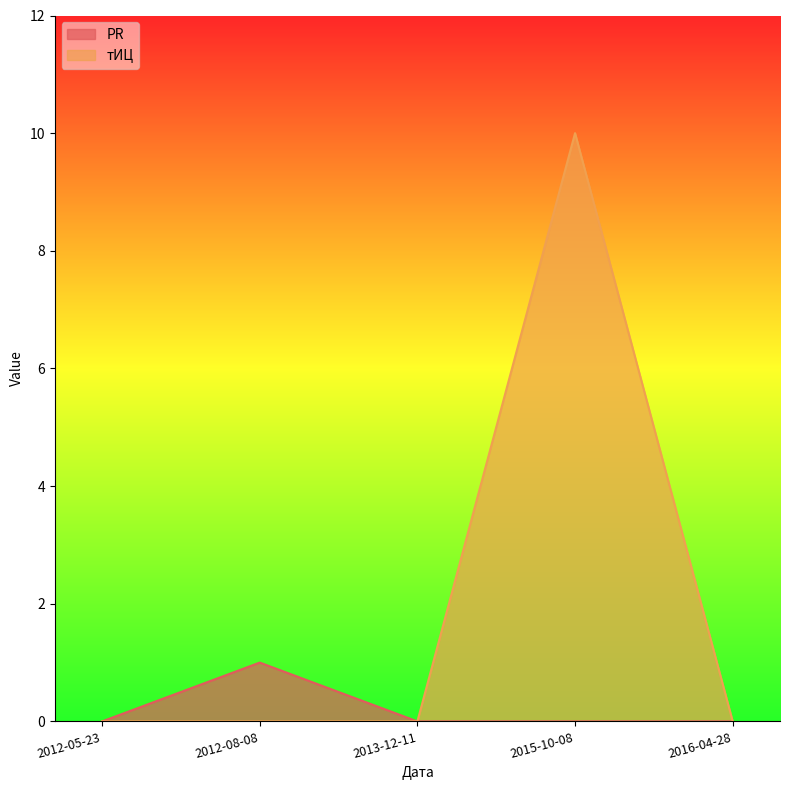

Which series has the widest spread of values?

тИЦ